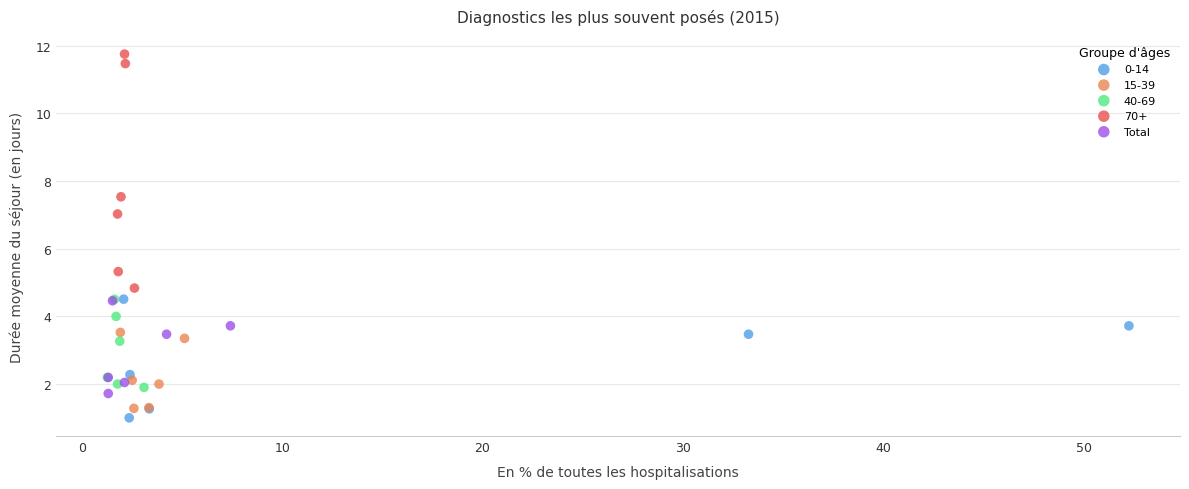

Which series reaches the maximum Y coordinate?

70+